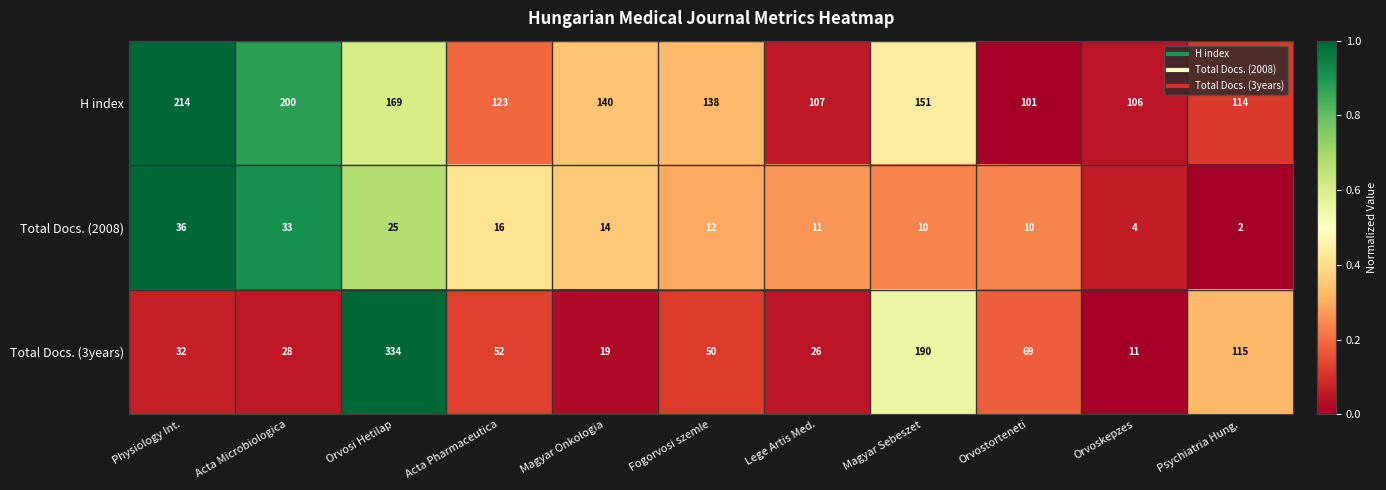

True or false: H index has a value of 200 at Acta Microbiologica.

True